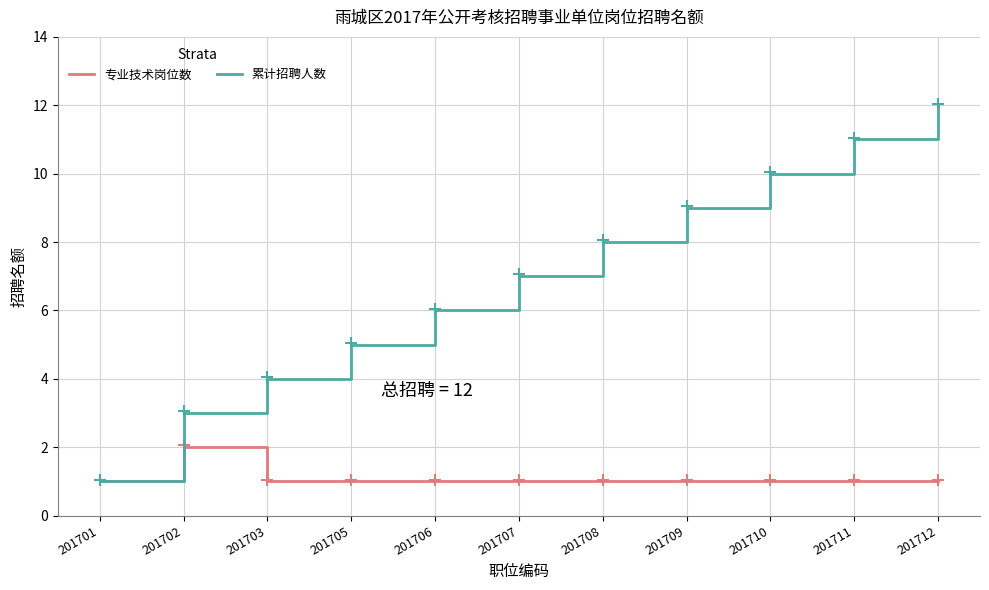

At which category does the chart reach its peak across all series?

201712